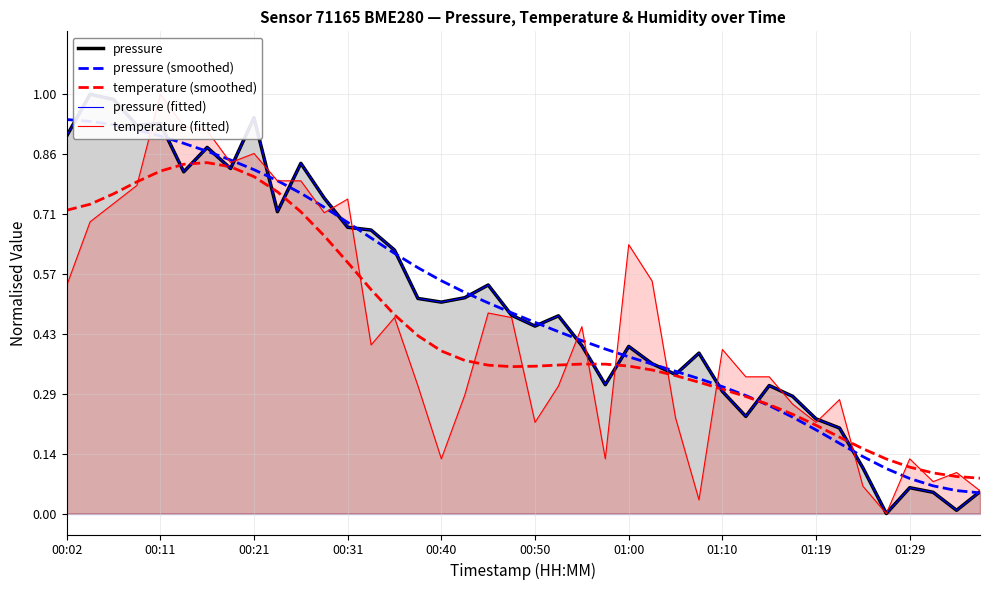

True or false: temperature (smoothed) has a value of 0.0 at 01:29.

False